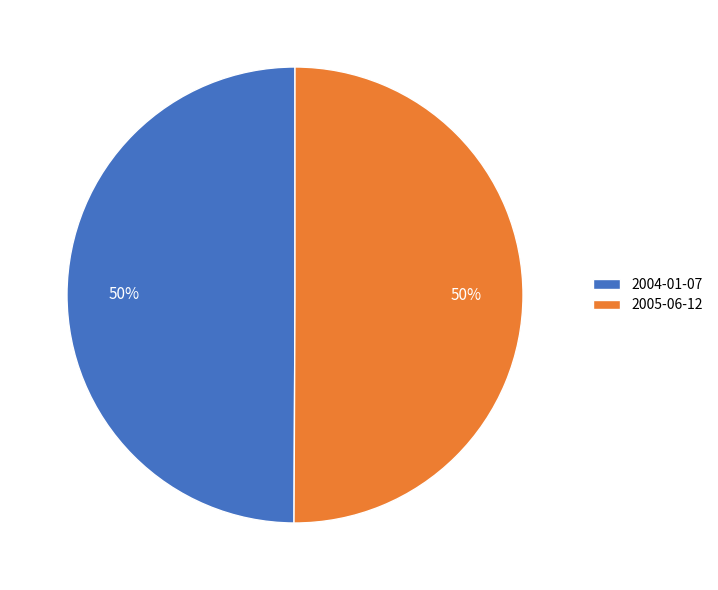

True or false: 2005-06-12 accounts for 50% of the total.

True